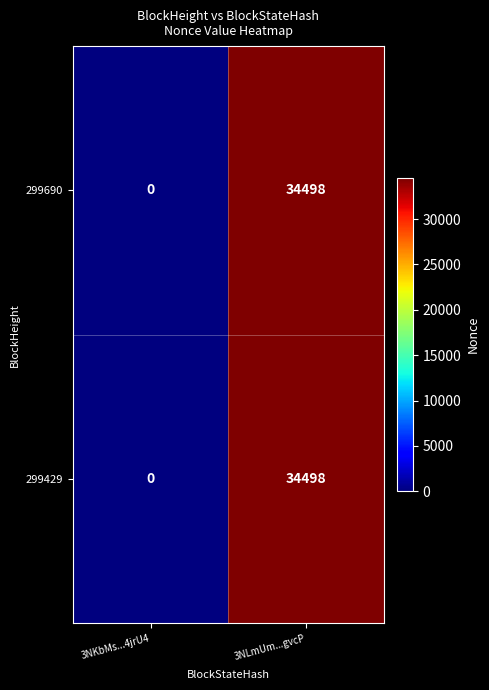

What is the difference between the 299429 values at 3NLmUm...gvcP and 3NKbMs...4jrU4?

34498